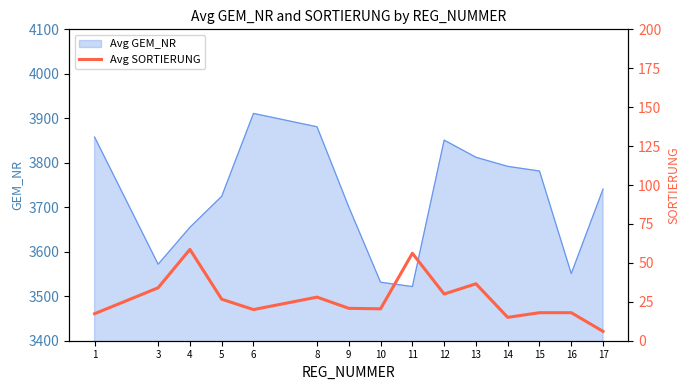

What is the minimum value shown in the chart?

6.0